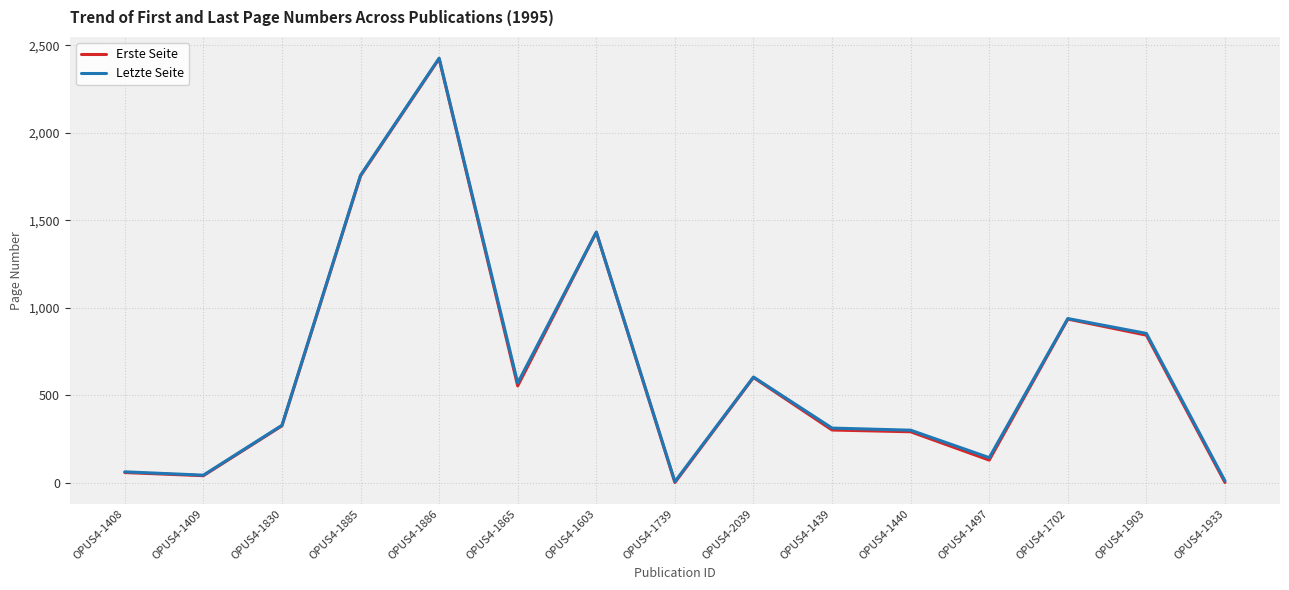

At which category is the sum across all series the highest?

OPUS4-1886